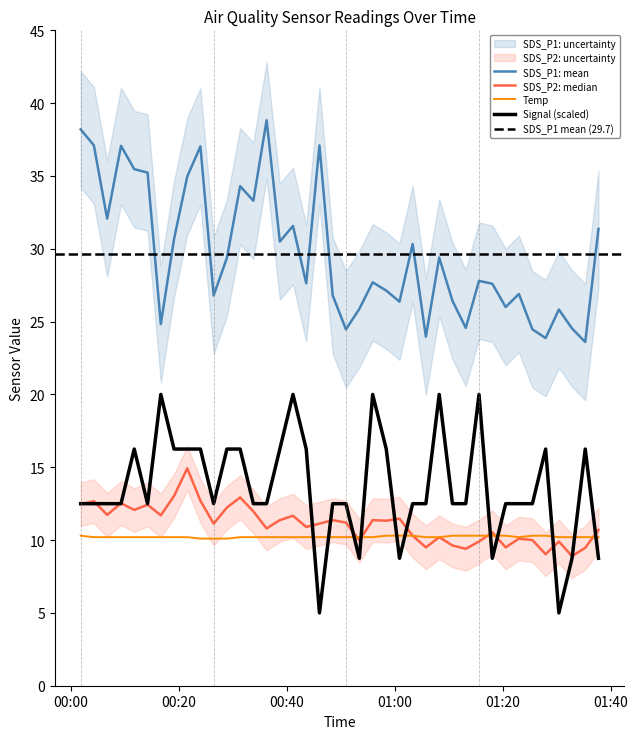

What is the difference between the highest and lowest values at 2022/04/06 00:26:26?

16.7